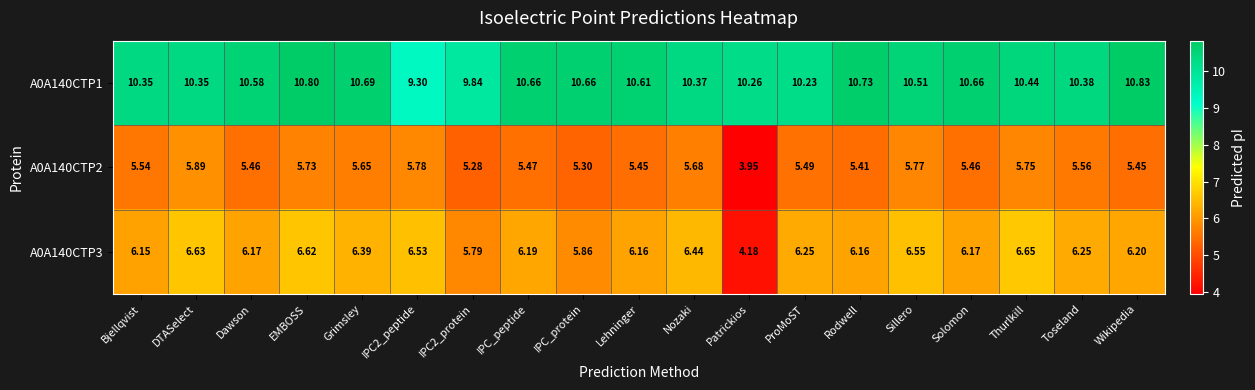

At which category is the sum across all series the highest?

EMBOSS